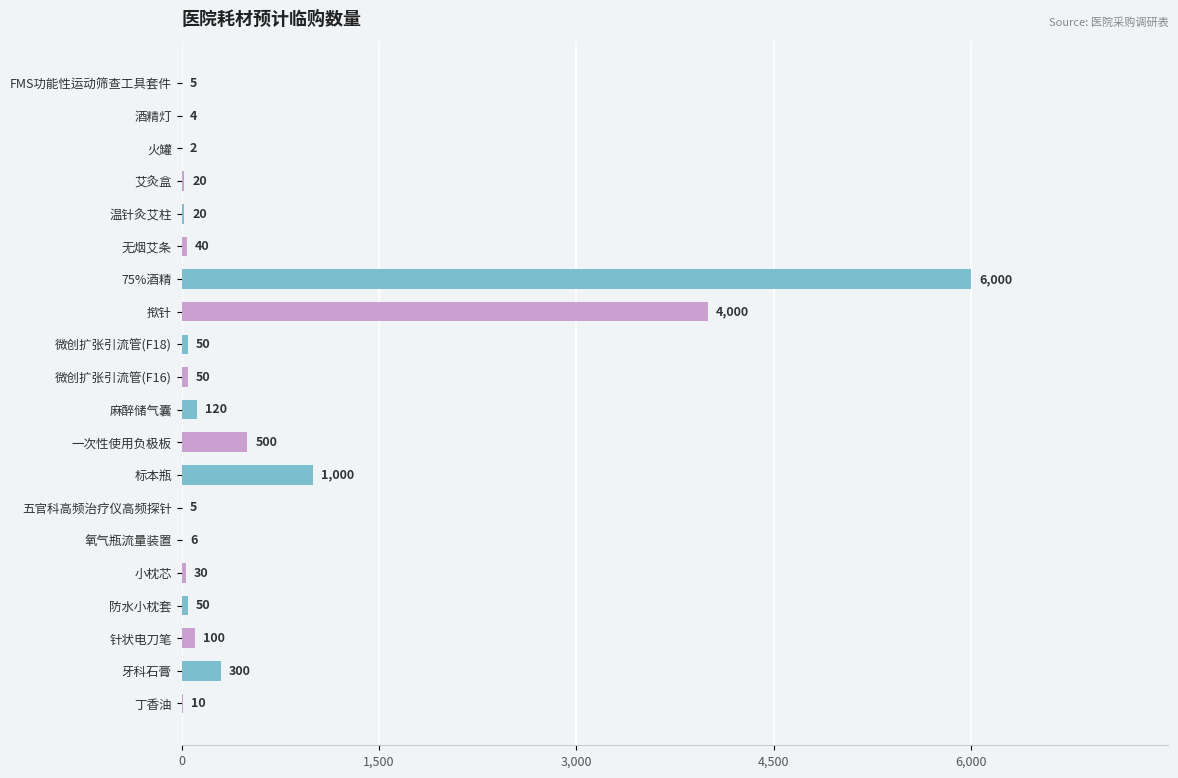

Reading top to bottom, transcribe all the data shown in this chart.

FMS功能性运动筛查工具套件=5	酒精灯=4	火罐=2	艾灸盒=20	温针灸艾柱=20	无烟艾条=40	75%酒精=6000	揿针=4000	微创扩张引流管(F18)=50	微创扩张引流管(F16)=50	麻醉储气囊=120	一次性使用负极板=500	标本瓶=1000	五官科高频治疗仪高频探针=5	氧气瓶流量装置=6	小枕芯=30	防水小枕套=50	针状电刀笔=100	牙科石膏=300	丁香油=10